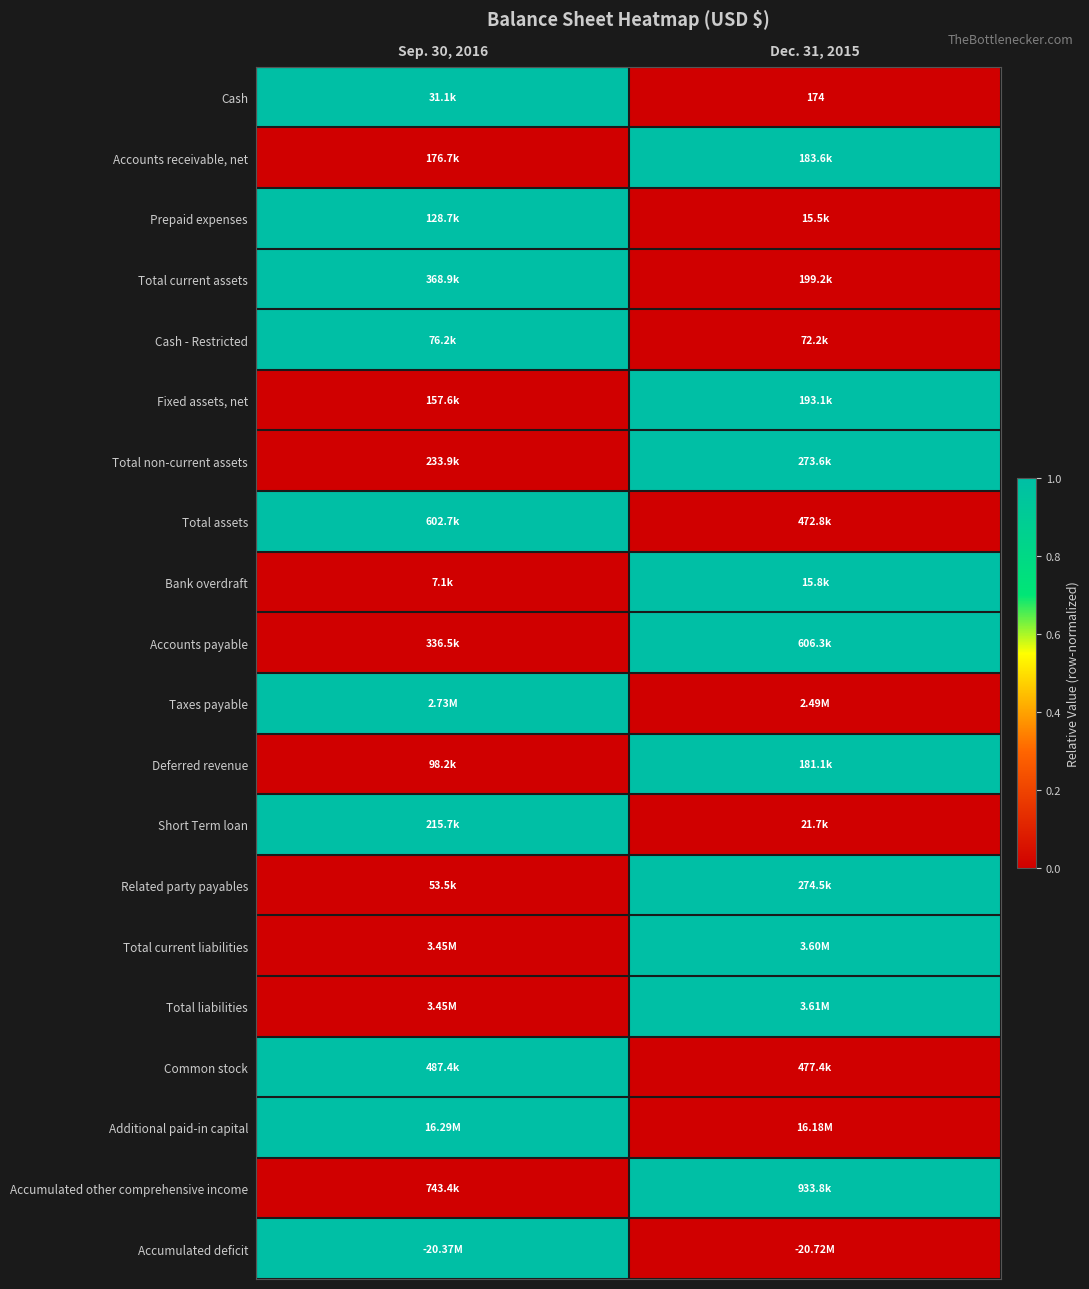

At which category is the sum across all series the highest?

Sep. 30, 2016